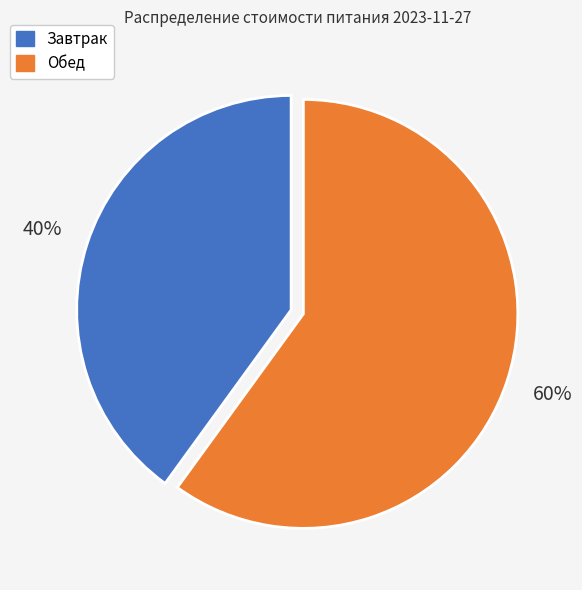

Which has a higher value, Завтрак or Обед?

Обед